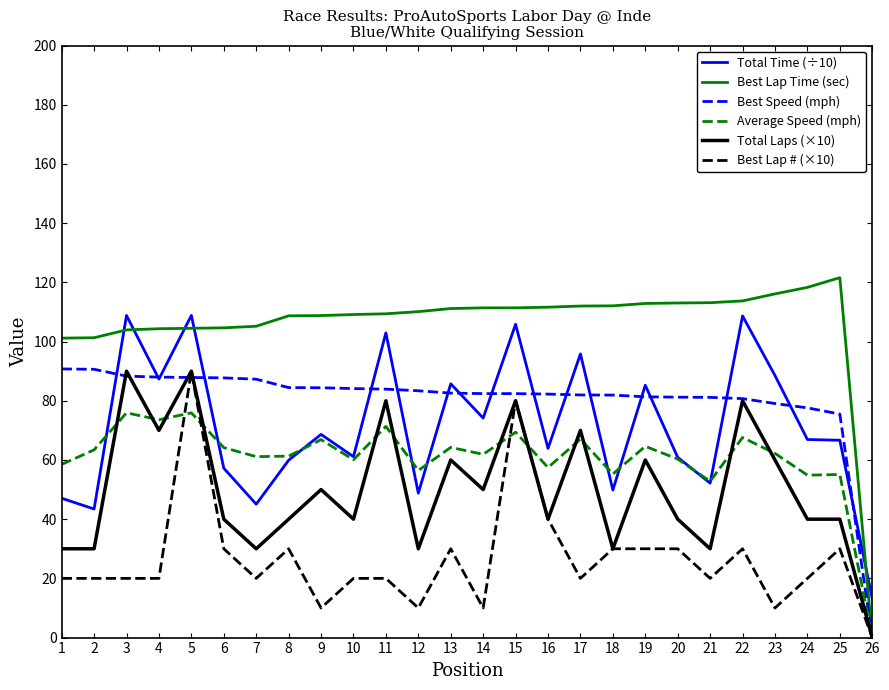

The Total Time (÷10) series shows 14.3 at 18. True or false?

False